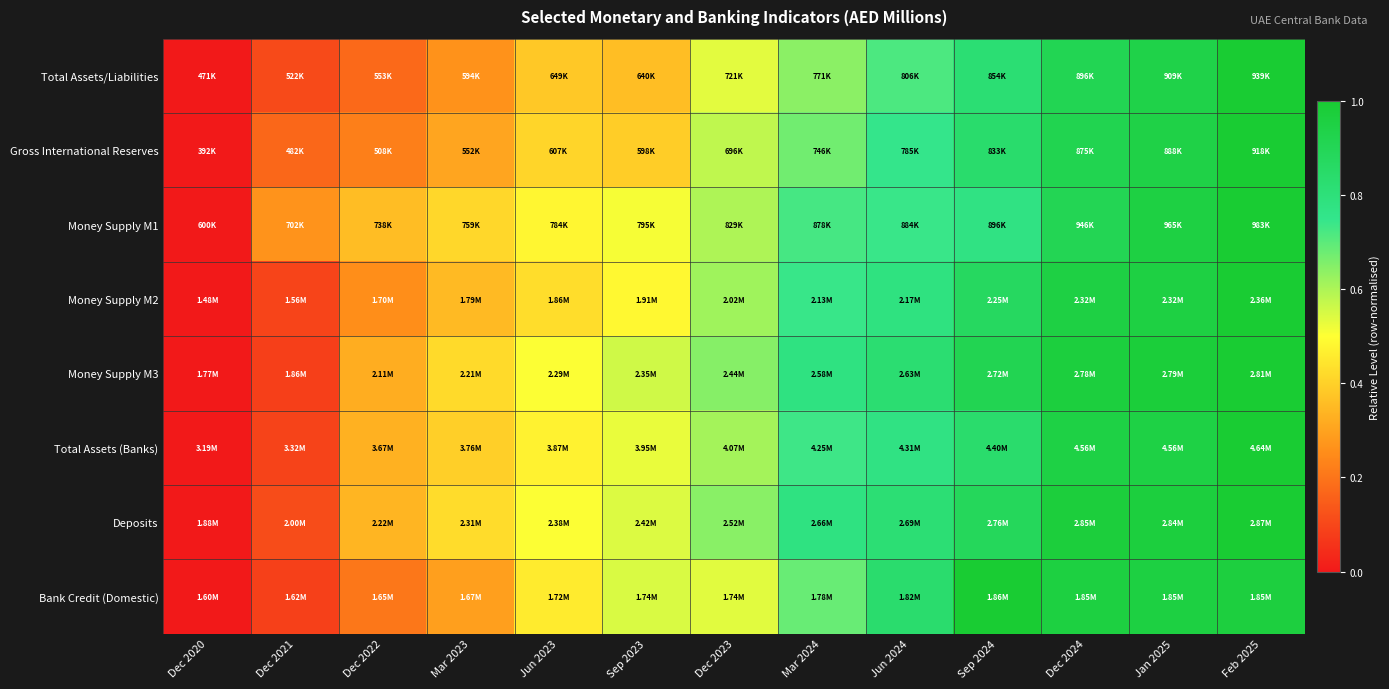

Count the number of categories in the chart.

13